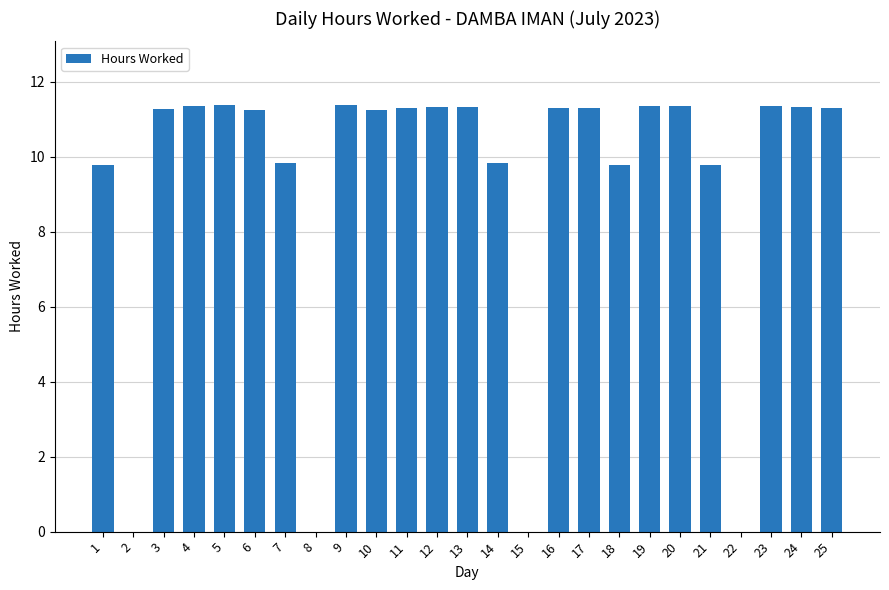

At which label does the data first exceed 11?

3